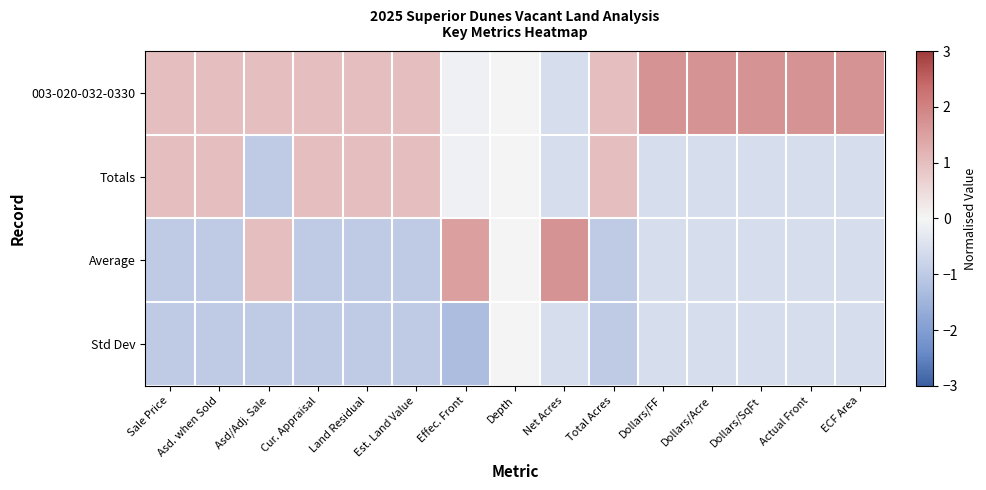

Reading left to right, extract all data points from this chart.

003-020-032-0330: Sale Price=1.0	Asd. when Sold=1.0	Asd/Adj. Sale=1.0	Cur. Appraisal=1.0	Land Residual=1.0	Est. Land Value=1.0	Effec. Front=-0.1	Depth=0.0	Net Acres=-0.6	Total Acres=1.0	Dollars/FF=1.7	Dollars/Acre=1.7	Dollars/SqFt=1.7	Actual Front=1.7	ECF Area=1.7
Totals: Sale Price=1.0	Asd. when Sold=1.0	Asd/Adj. Sale=-1.0	Cur. Appraisal=1.0	Land Residual=1.0	Est. Land Value=1.0	Effec. Front=-0.1	Depth=0.0	Net Acres=-0.6	Total Acres=1.0	Dollars/FF=-0.6	Dollars/Acre=-0.6	Dollars/SqFt=-0.6	Actual Front=-0.6	ECF Area=-0.6
Average: Sale Price=-1.0	Asd. when Sold=-1.0	Asd/Adj. Sale=1.0	Cur. Appraisal=-1.0	Land Residual=-1.0	Est. Land Value=-1.0	Effec. Front=1.5	Depth=0.0	Net Acres=1.7	Total Acres=-1.0	Dollars/FF=-0.6	Dollars/Acre=-0.6	Dollars/SqFt=-0.6	Actual Front=-0.6	ECF Area=-0.6
Std Dev: Sale Price=-1.0	Asd. when Sold=-1.0	Asd/Adj. Sale=-1.0	Cur. Appraisal=-1.0	Land Residual=-1.0	Est. Land Value=-1.0	Effec. Front=-1.3	Depth=0.0	Net Acres=-0.6	Total Acres=-1.0	Dollars/FF=-0.6	Dollars/Acre=-0.6	Dollars/SqFt=-0.6	Actual Front=-0.6	ECF Area=-0.6